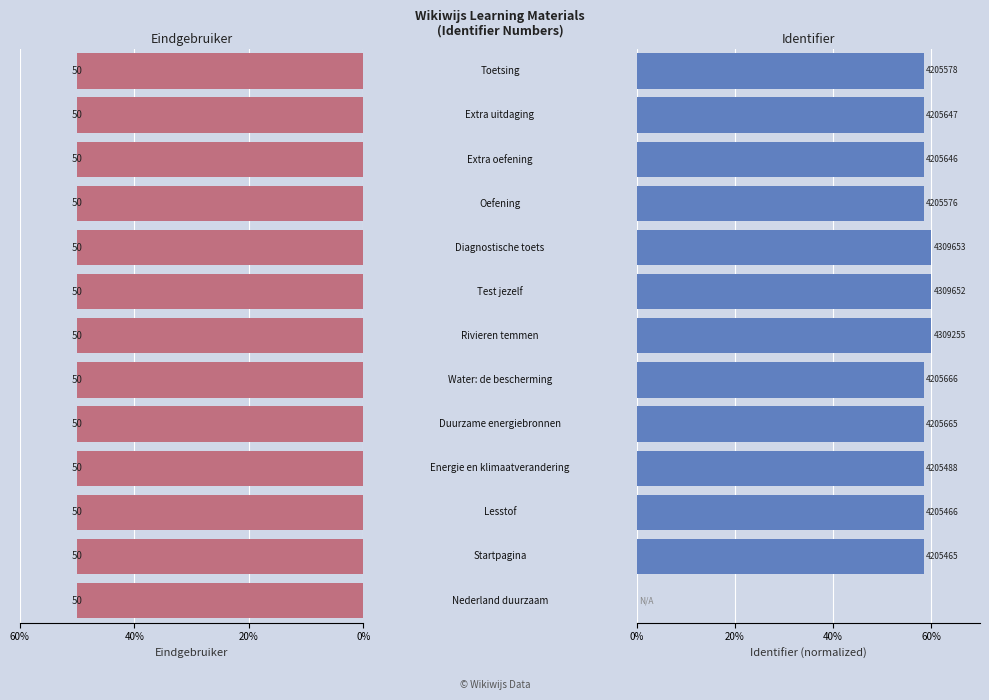

List the series in order of their overall mean, lowest first.

Eindgebruiker (leerling/student), Identifier (normalized)